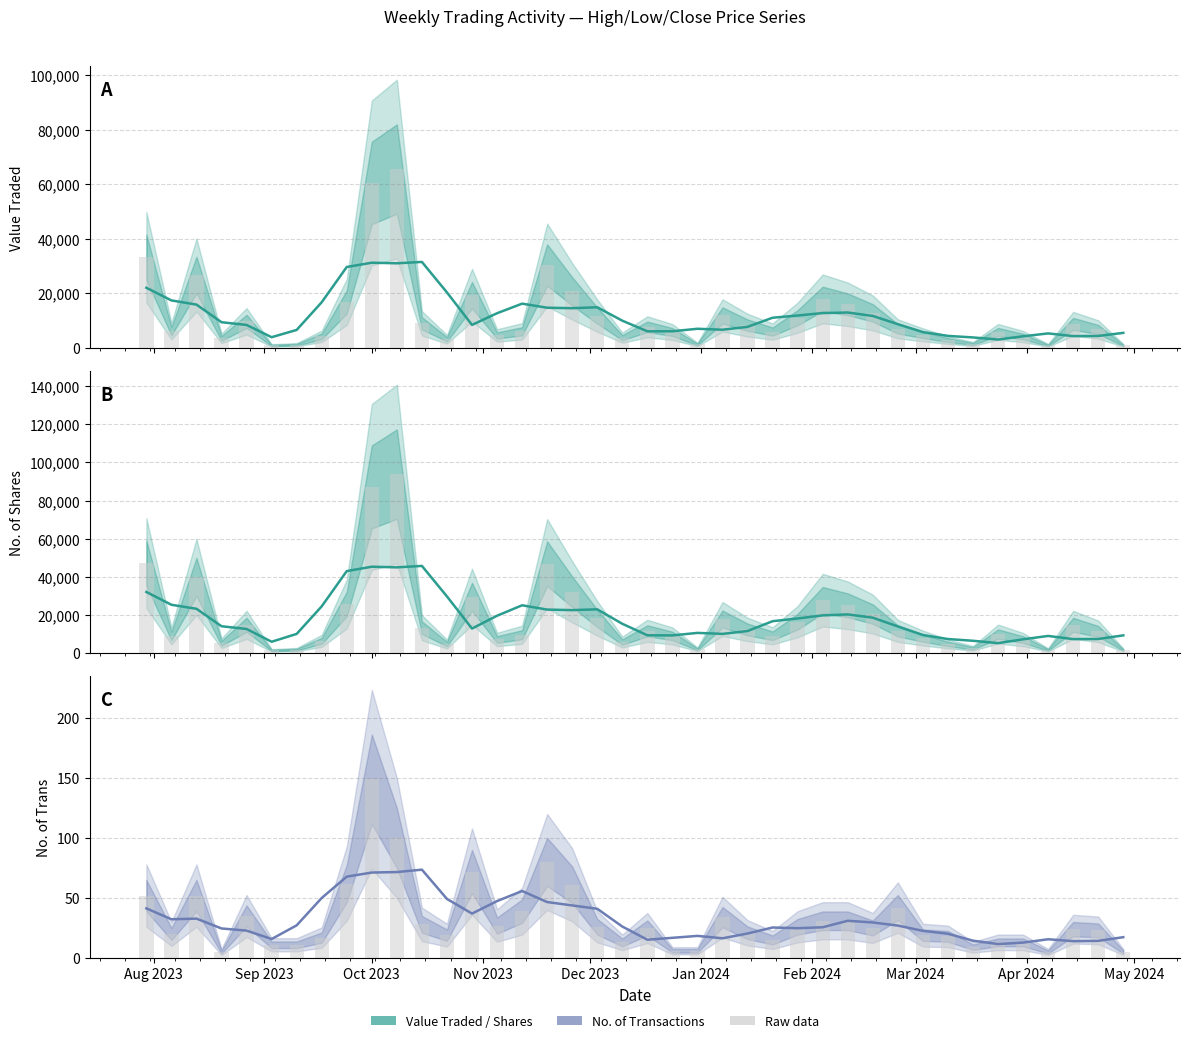

At which label is the value closest to 42?

Aug 2023